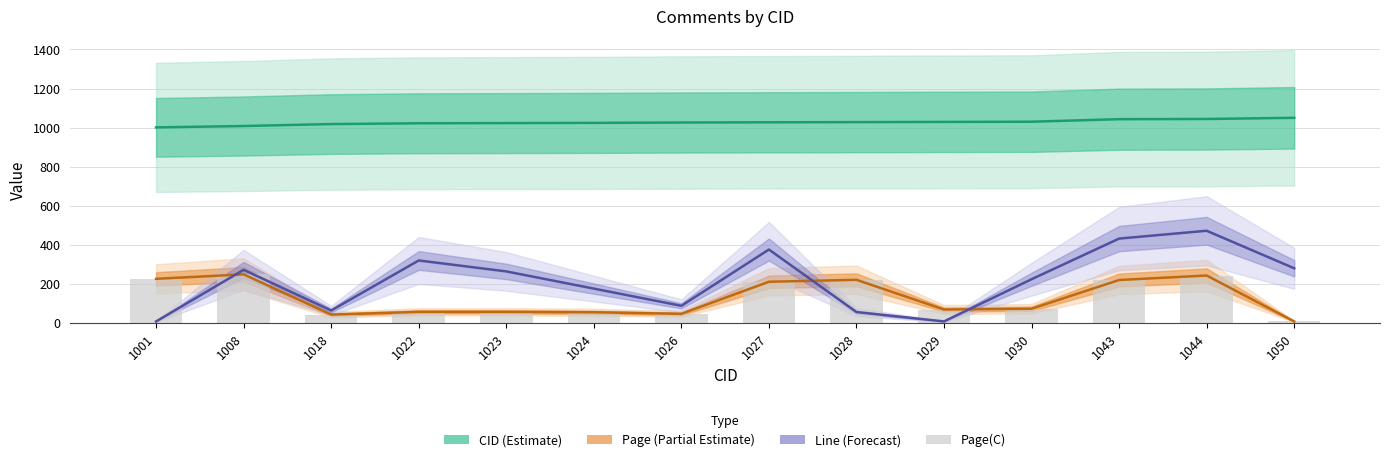

At which category is the sum across all series the highest?

1044